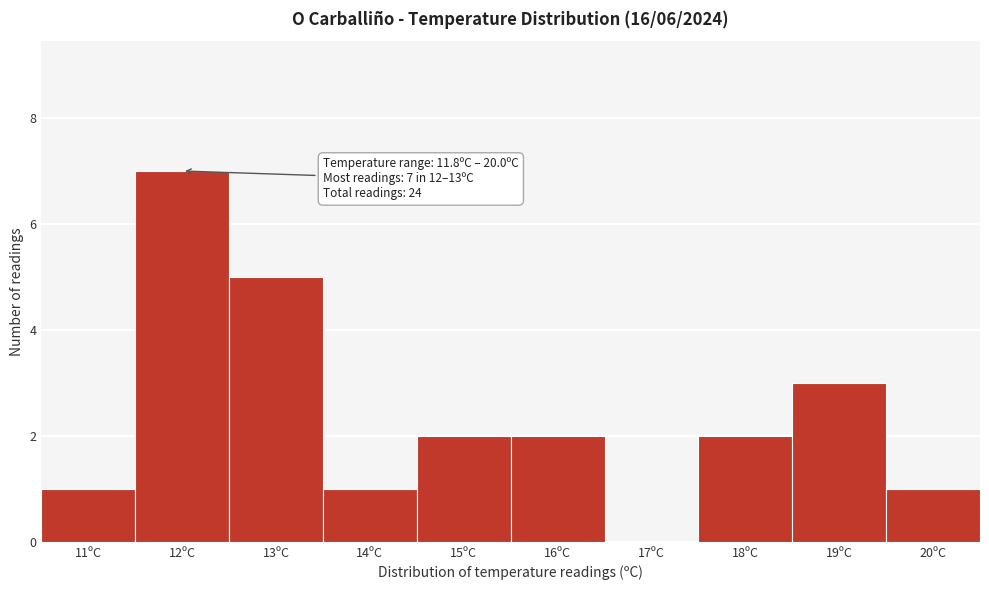

Reading left to right, transcribe all the data shown in this chart.

11ºC=1	12ºC=7	13ºC=5	14ºC=1	15ºC=2	16ºC=2	17ºC=0	18ºC=2	19ºC=3	20ºC=1